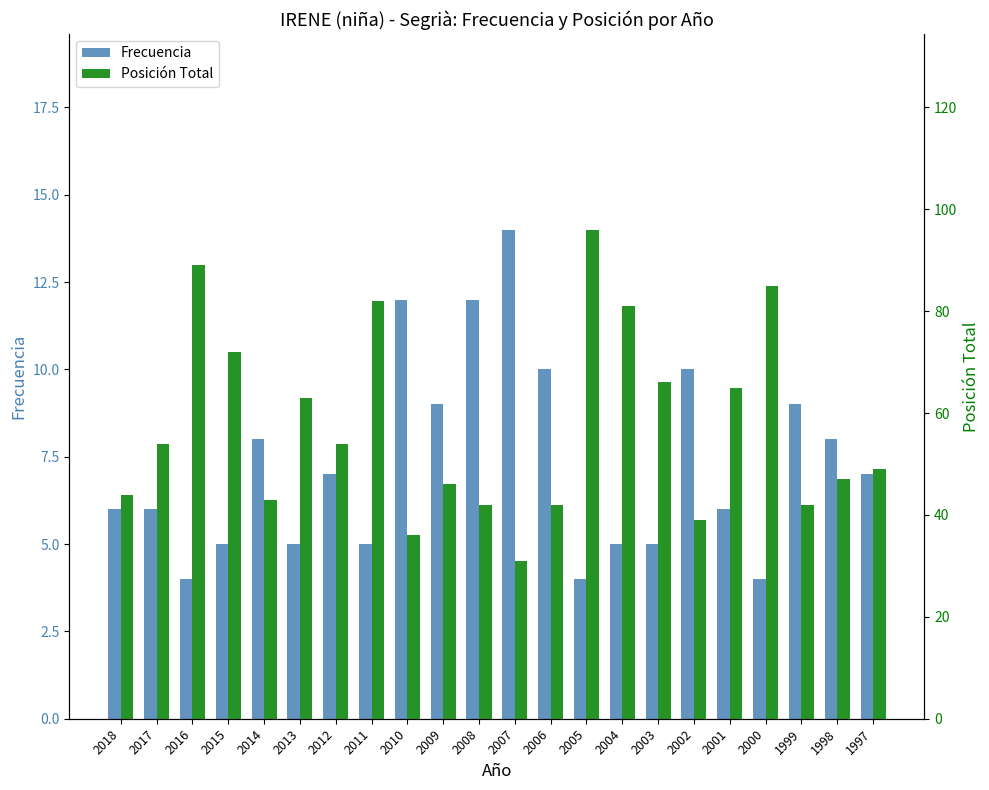

What are all the series names shown in the legend?

Frecuencia, Posición Total